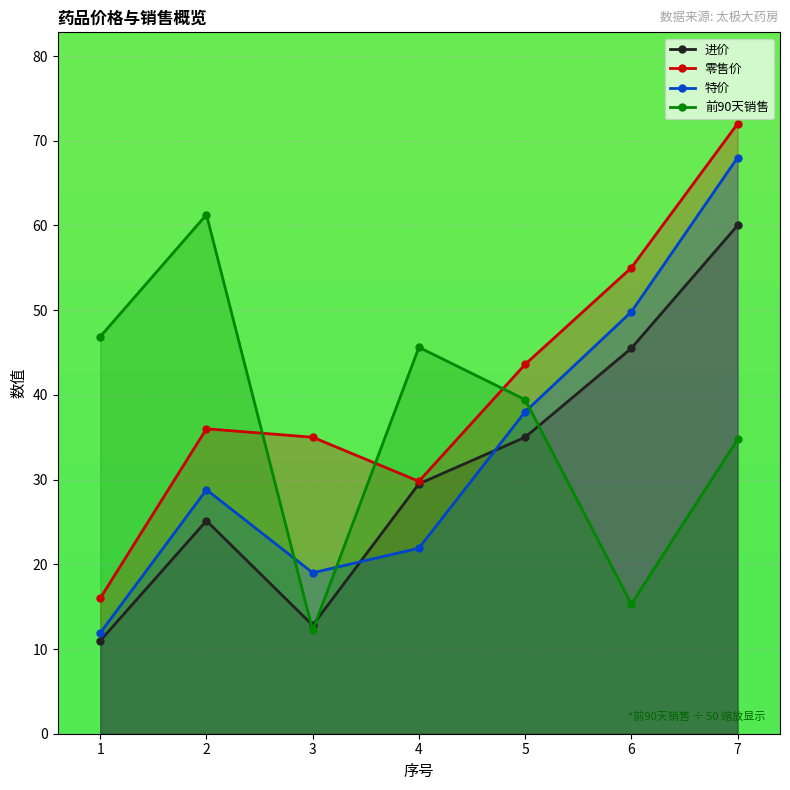

Which has a higher value, 6 or 3?

6